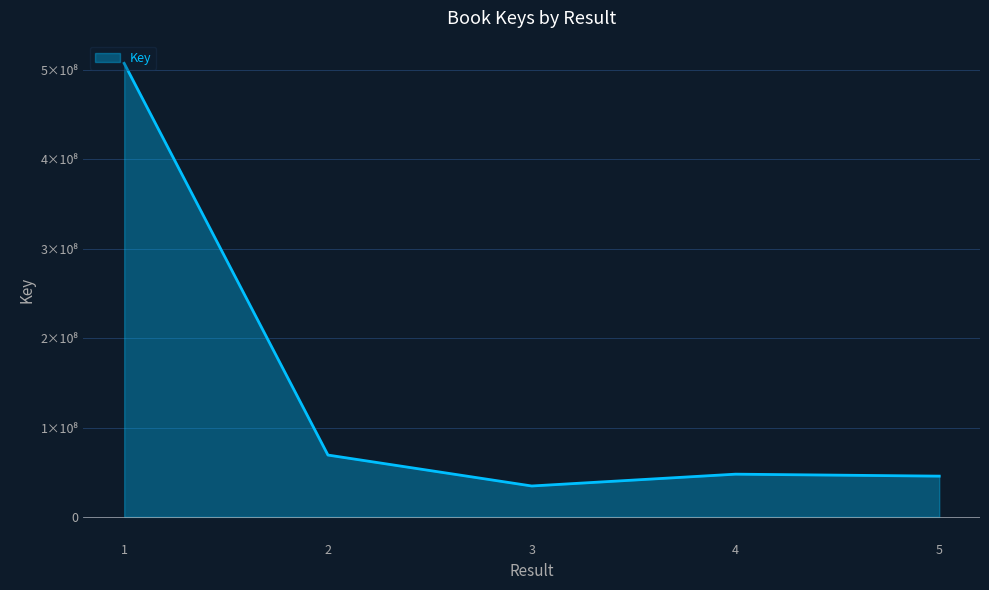

Which has a higher value, 3 or 4?

4